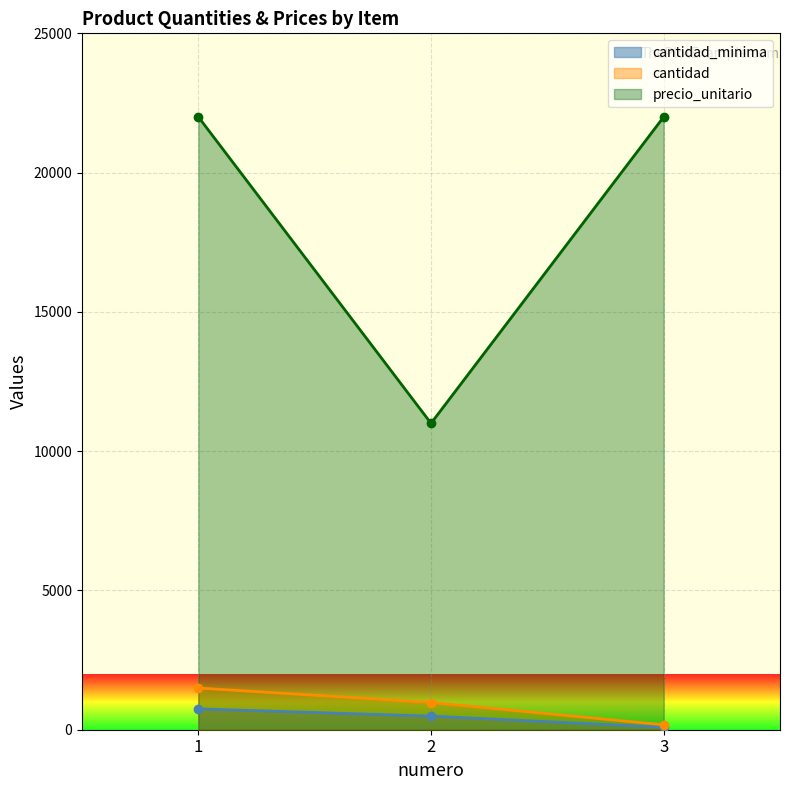

Rank the series at 2 from highest to lowest value.

precio_unitario, cantidad, cantidad_minima